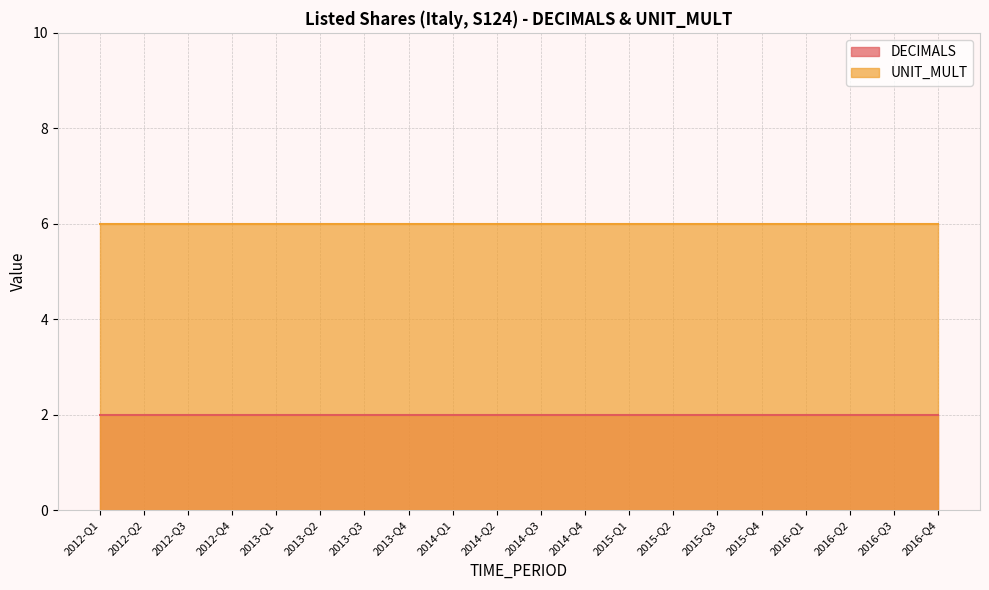

Does the chart have visible grid lines?

Yes